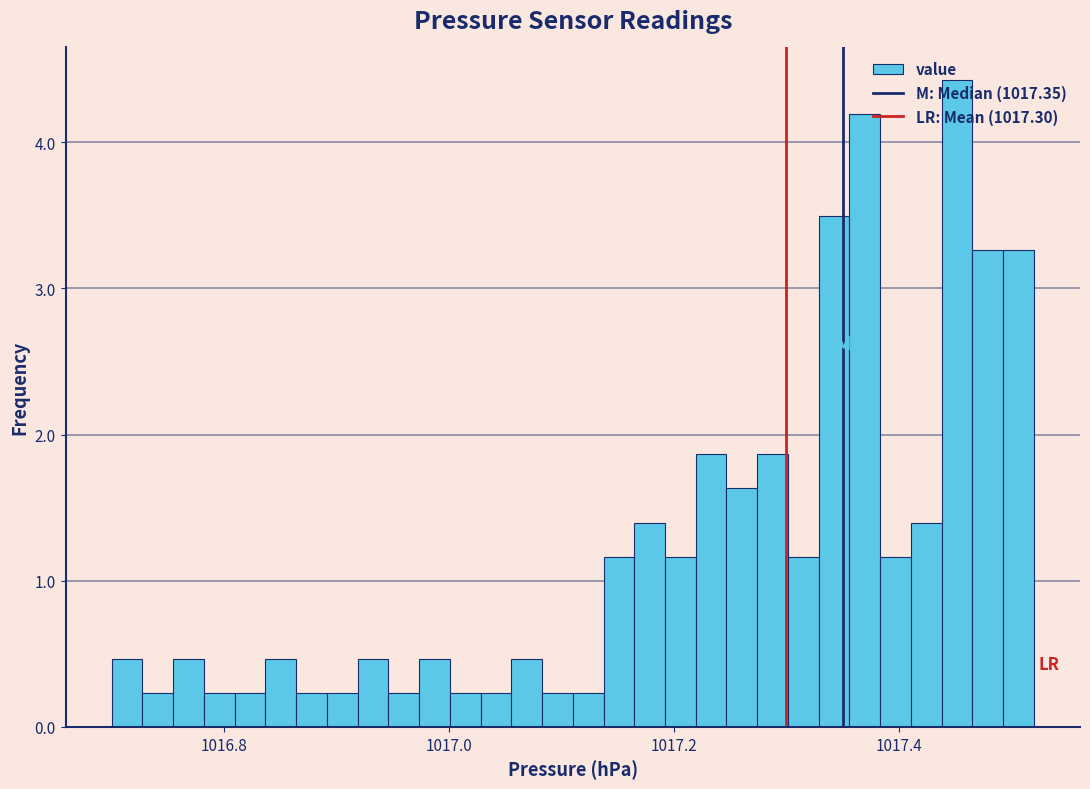

Read against the x-axis, roughly where is the centre of the tallest bar?

1017.46